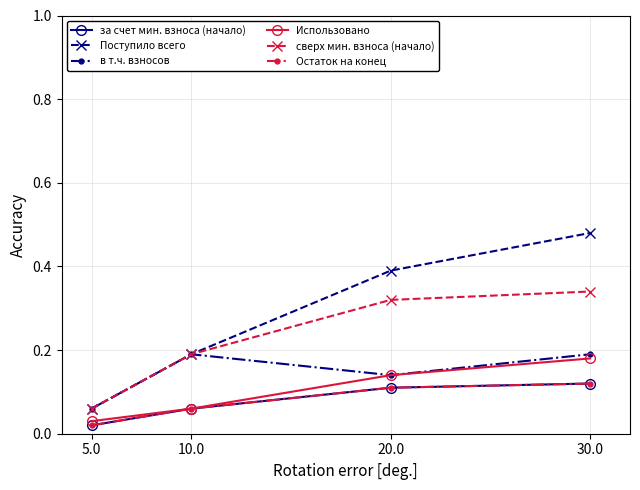

Reading right to left, extract all data points from this chart.

за счет мин. взноса (начало): 30.0=0.1	20.0=0.1	10.0=0.1	5.0=0.0
Поступило всего: 30.0=0.5	20.0=0.4	10.0=0.2	5.0=0.1
в т.ч. взносов: 30.0=0.2	20.0=0.1	10.0=0.2	5.0=0.1
Использовано: 30.0=0.2	20.0=0.1	10.0=0.1	5.0=0.0
сверх мин. взноса (начало): 30.0=0.3	20.0=0.3	10.0=0.2	5.0=0.1
Остаток на конец: 30.0=0.1	20.0=0.1	10.0=0.1	5.0=0.0